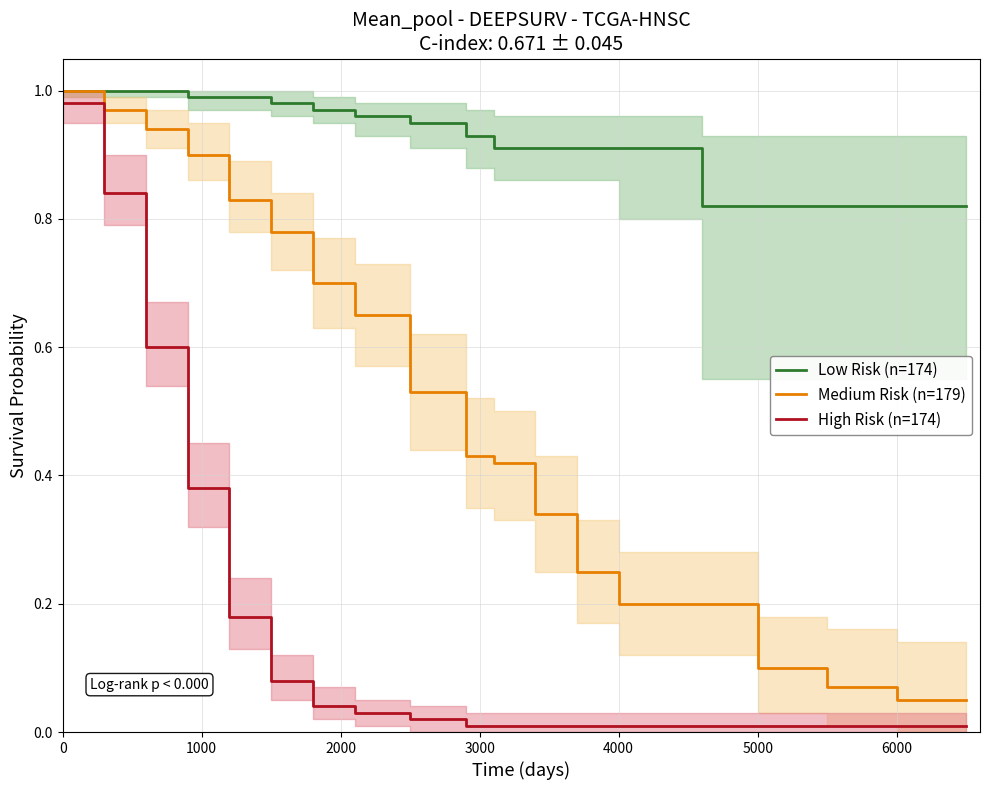

List the series in order of their overall mean, lowest first.

High Risk (n=174), Medium Risk (n=179), Low Risk (n=174)